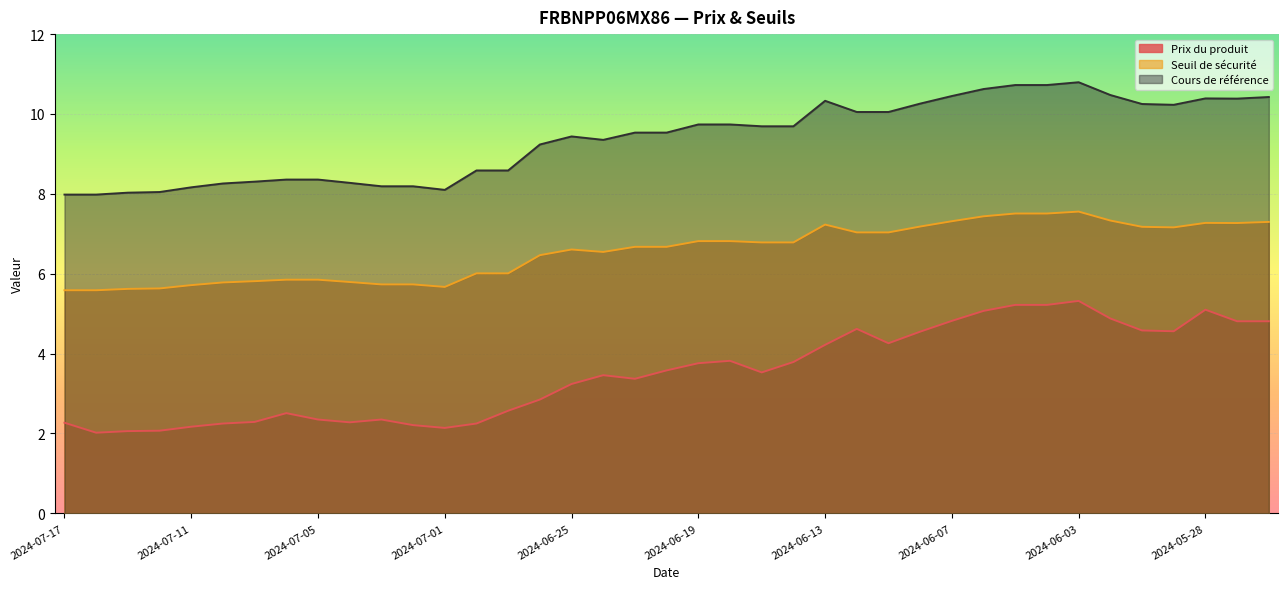

Reading left to right, what are all the values shown in this chart?

Prix du produit: 2.3	2.0	2.1	2.1	2.2	2.2	2.3	2.5	2.4	2.3	2.4	2.2	2.1	2.2	2.6	2.9	3.2	3.5	3.4	3.6	3.8	3.8	3.5	3.8	4.2	4.6	4.3	4.5	4.8	5.1	5.2	5.2	5.3	4.9	4.6	4.6	5.1	4.8	4.8
Seuil de sécurité: 5.6	5.6	5.6	5.6	5.7	5.8	5.8	5.9	5.9	5.8	5.7	5.7	5.7	6.0	6.0	6.5	6.6	6.5	6.7	6.7	6.8	6.8	6.8	6.8	7.2	7.0	7.0	7.2	7.3	7.4	7.5	7.5	7.6	7.3	7.2	7.2	7.3	7.3	7.3
Cours de référence: 8.0	8.0	8.0	8.0	8.2	8.3	8.3	8.4	8.4	8.3	8.2	8.2	8.1	8.6	8.6	9.2	9.4	9.4	9.5	9.5	9.7	9.7	9.7	9.7	10.3	10.1	10.1	10.3	10.4	10.6	10.7	10.7	10.8	10.5	10.2	10.2	10.4	10.4	10.4